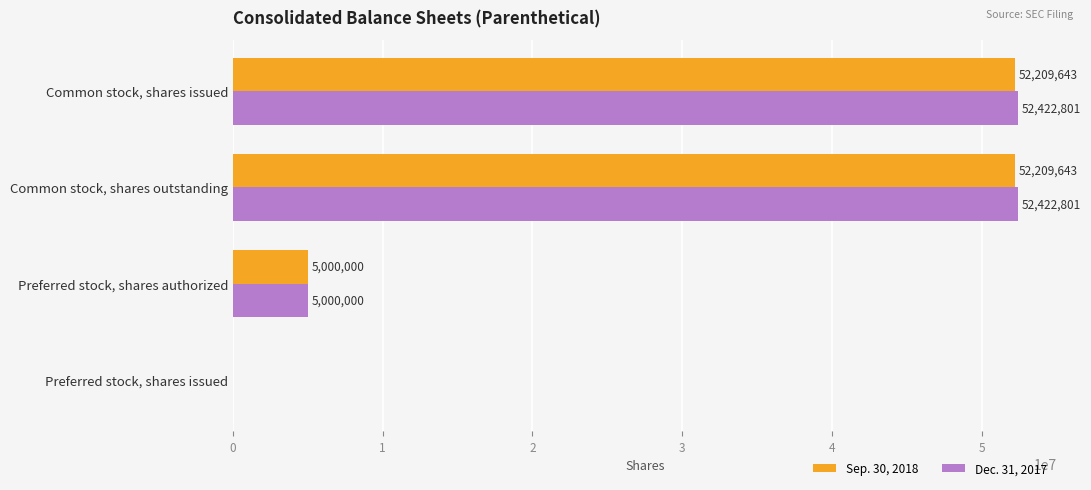

At which label is Dec. 31, 2017 closest to 26211400?

Preferred stock, shares authorized